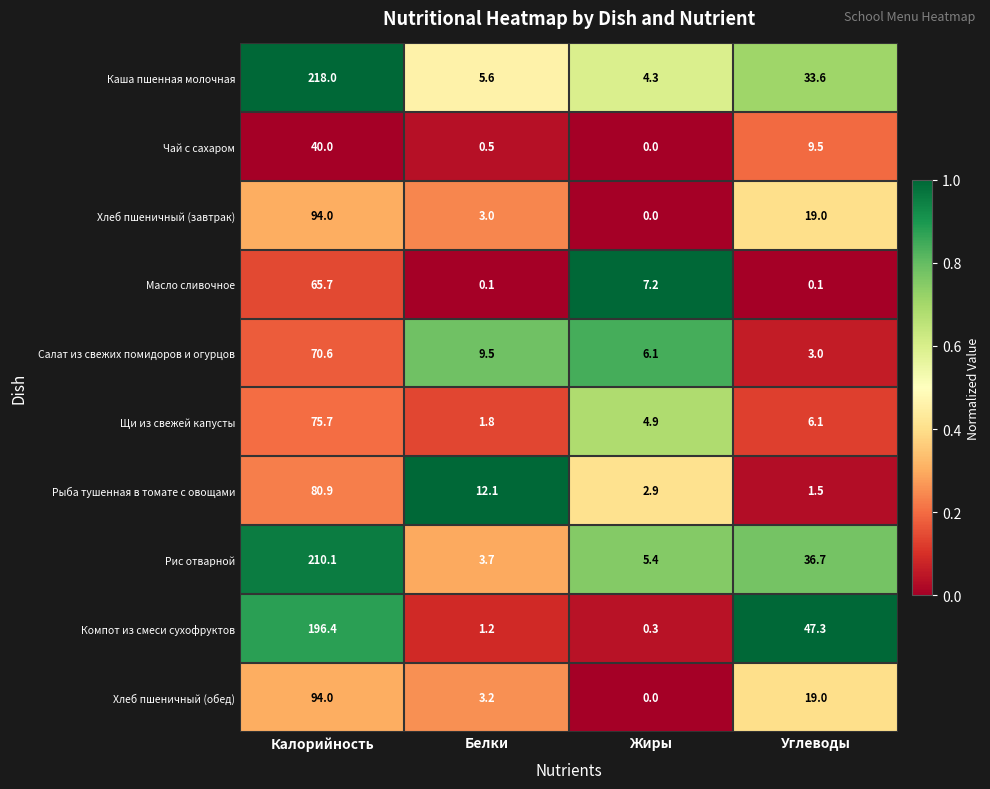

What is the greatest value displayed?

218.0